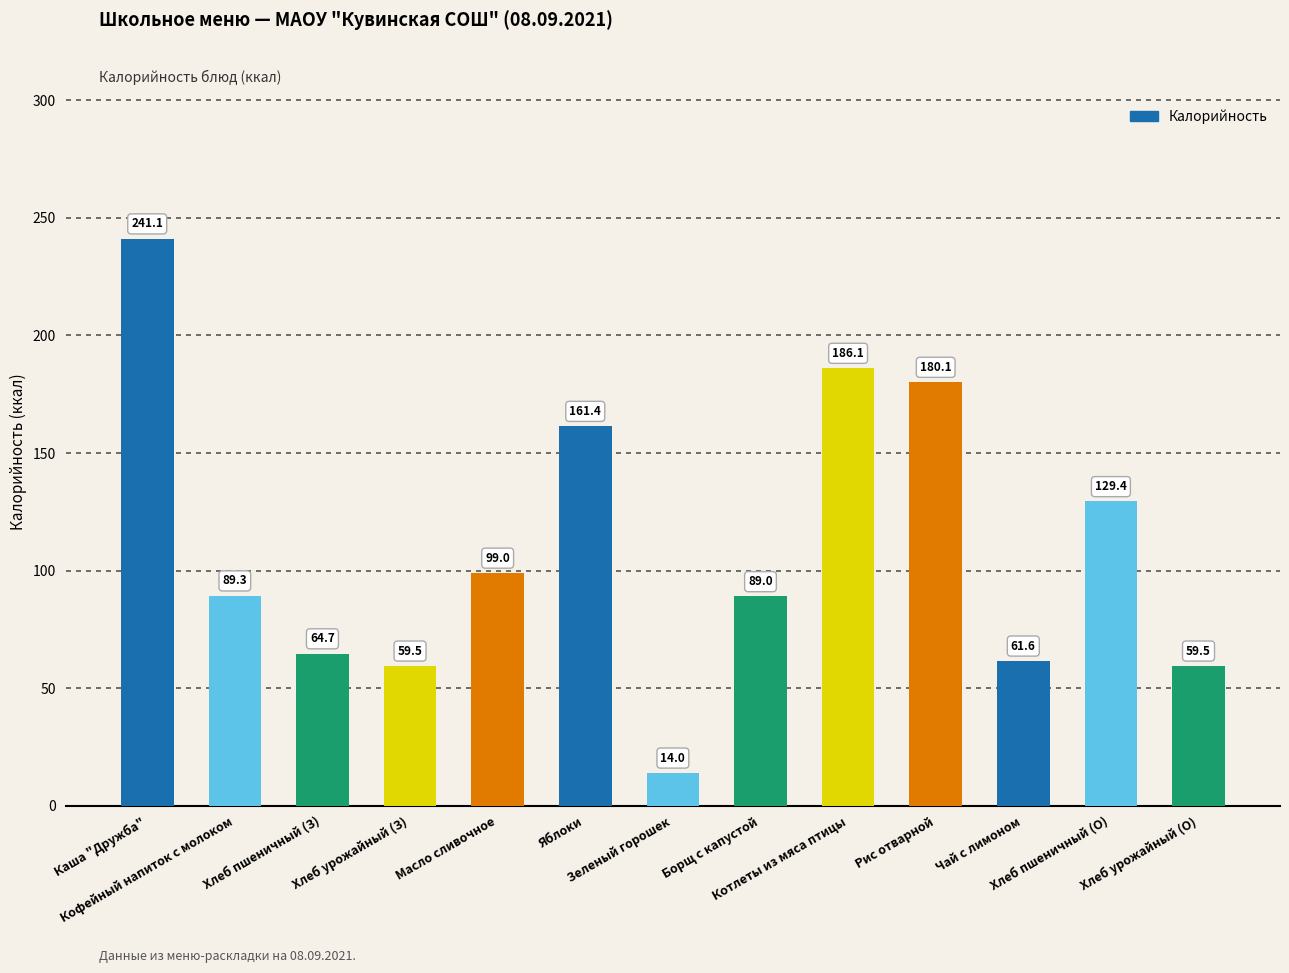

What is the approximate value at Кофейный напиток с молоком?

89.3